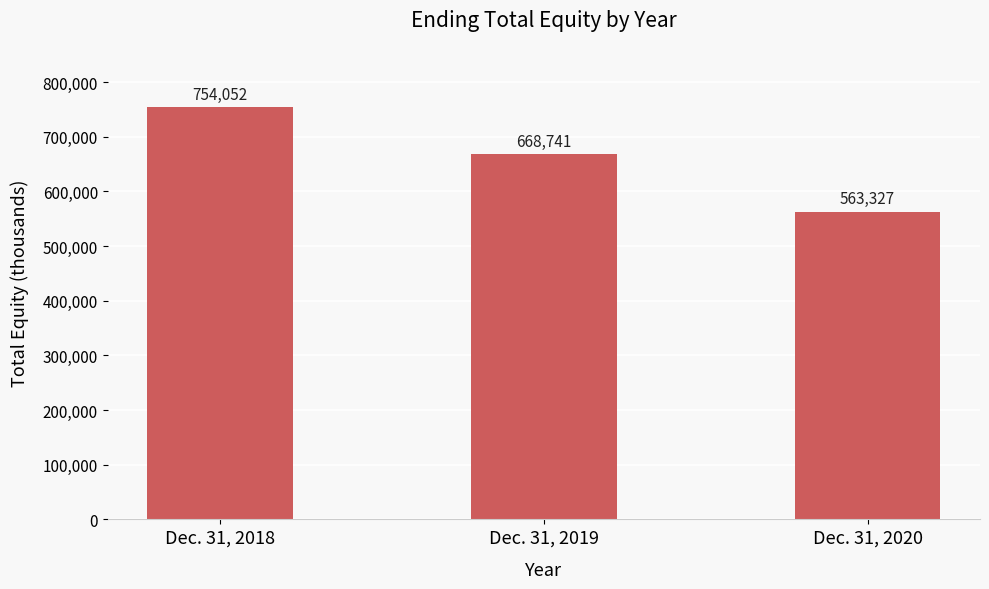

What is the change in value from Dec. 31, 2018 to Dec. 31, 2019?

-85311